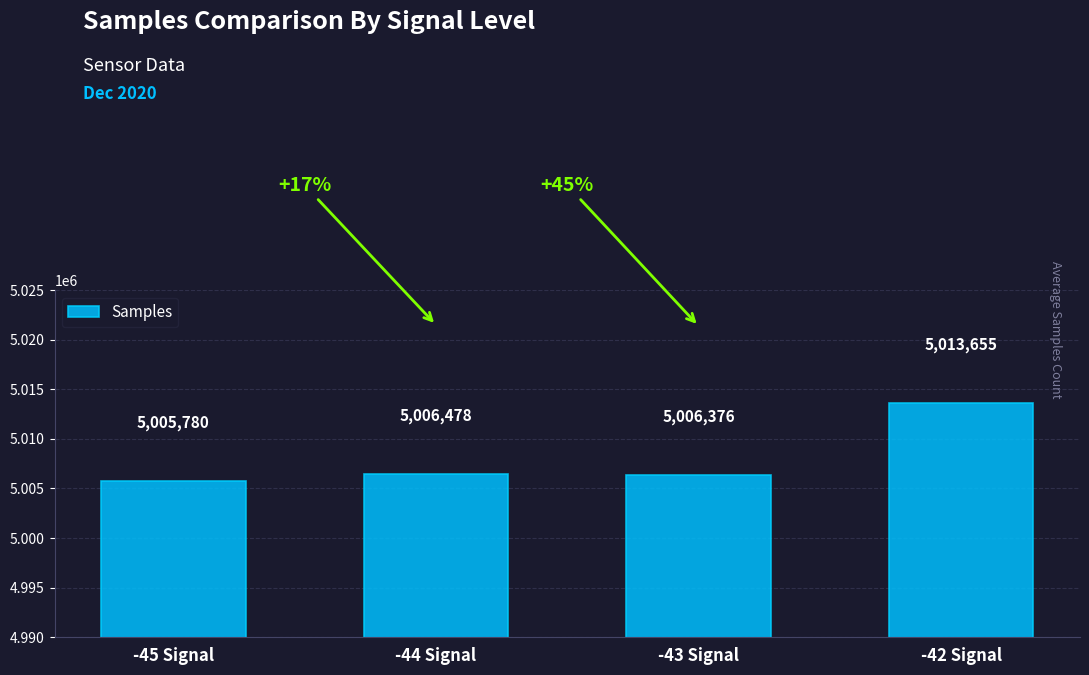

Which label corresponds to the smallest value in the chart?

-45 Signal